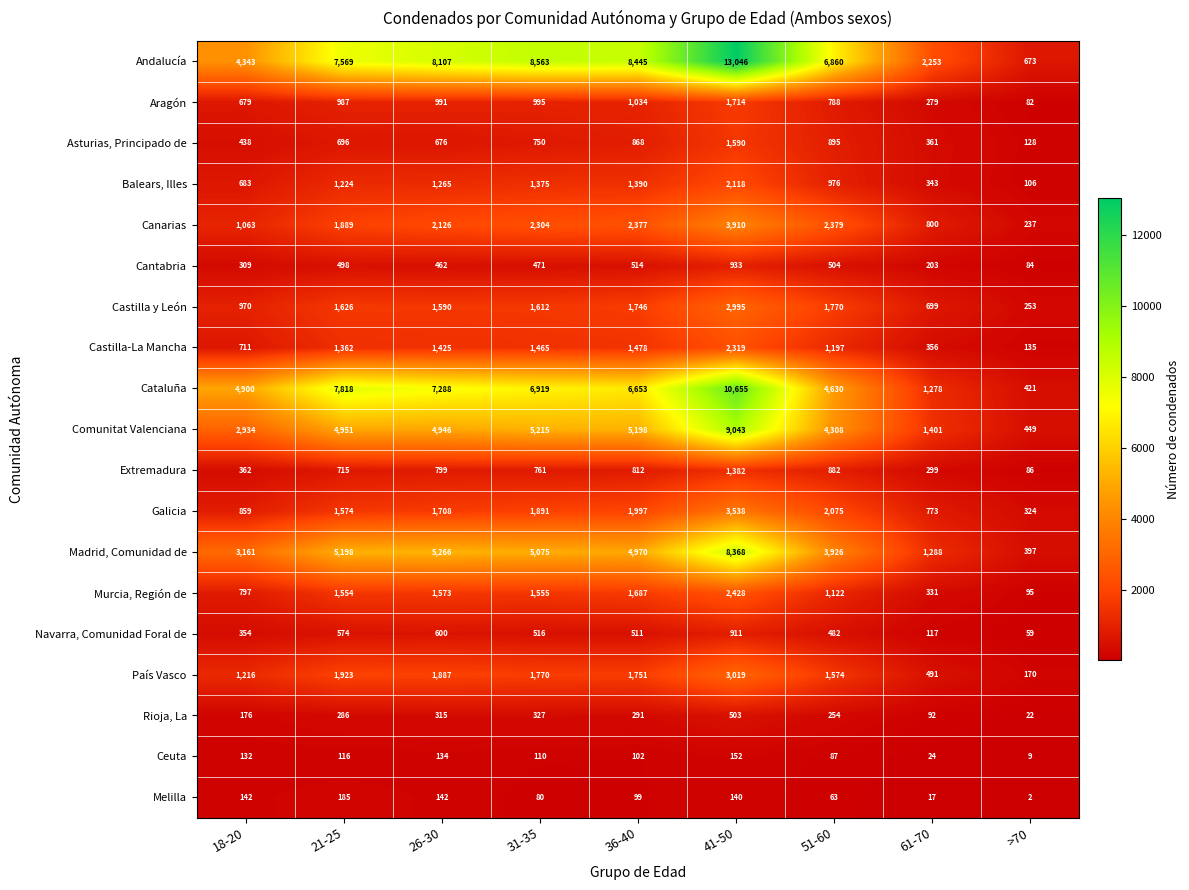

At how many categories does at least one series exceed 10302?

1